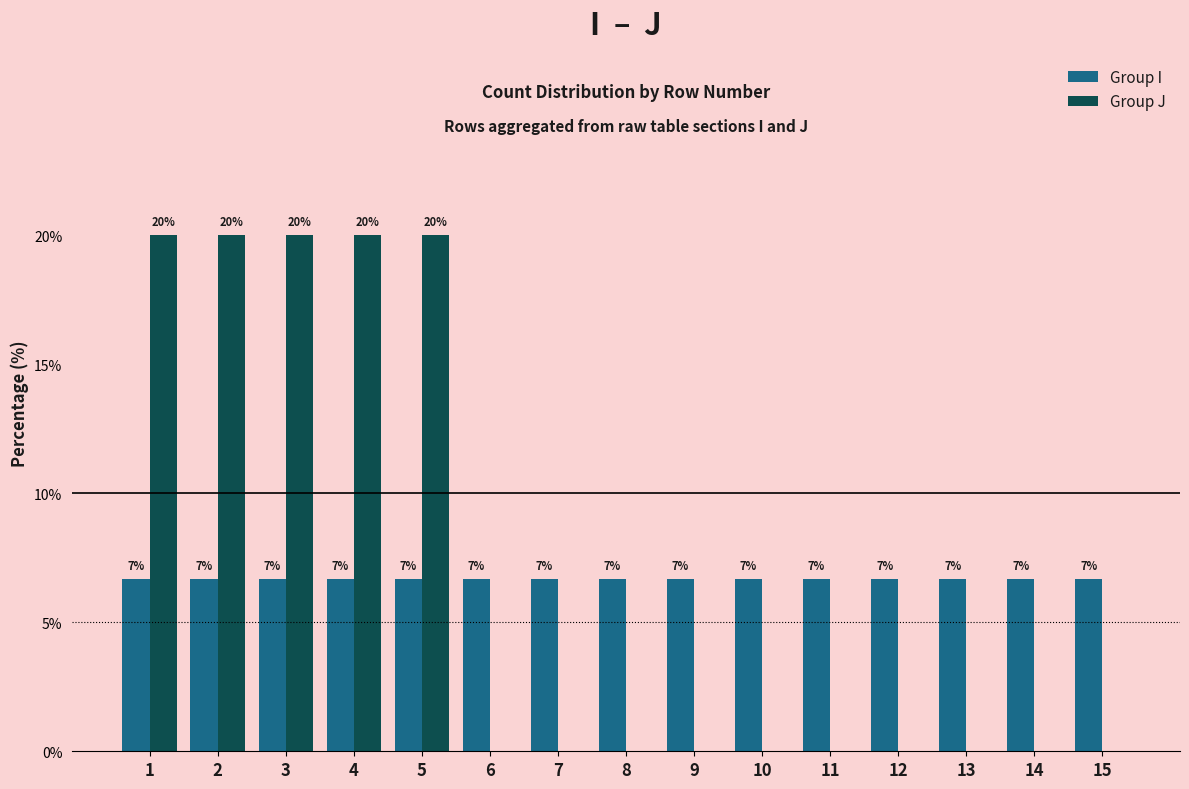

Between 9 and 12, which series saw the biggest shift?

Group I